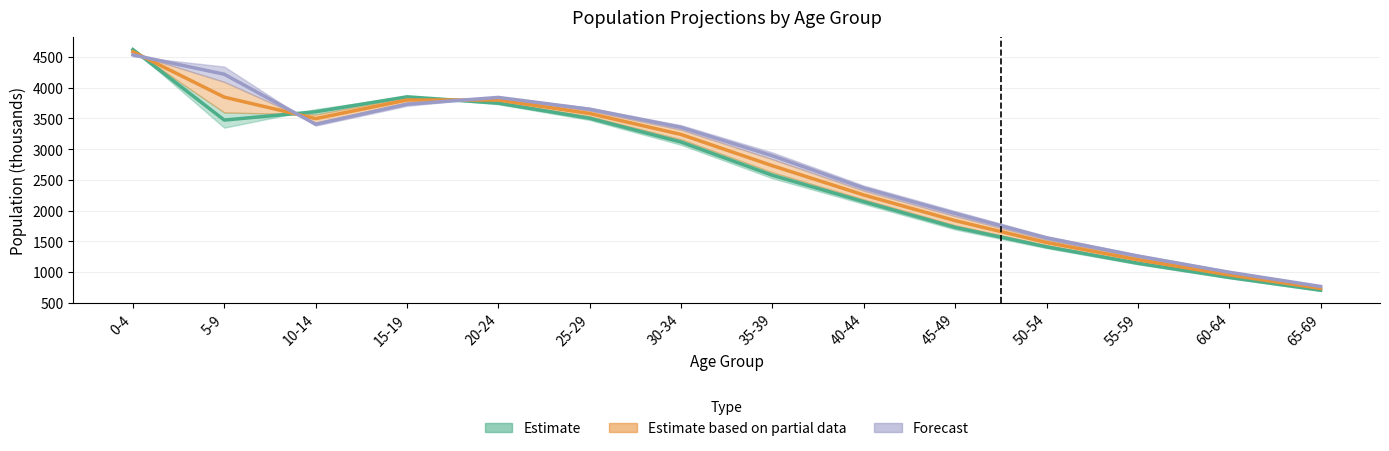

At which label does 2012 first exceed 3354?

0-4